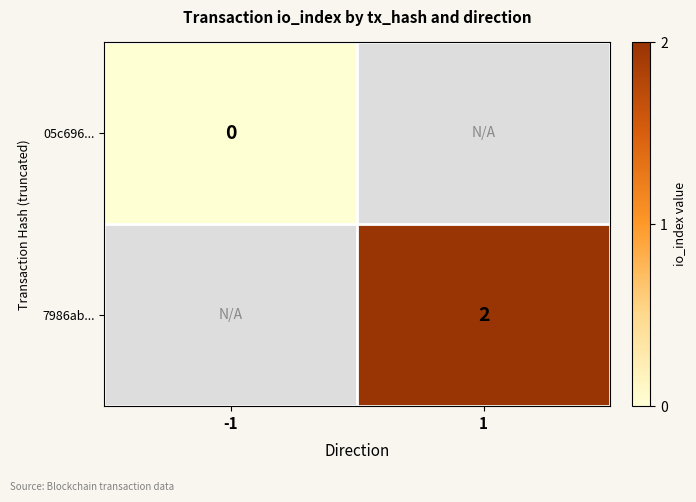

Is it true that 7986ab... equals 2 at 1?

True